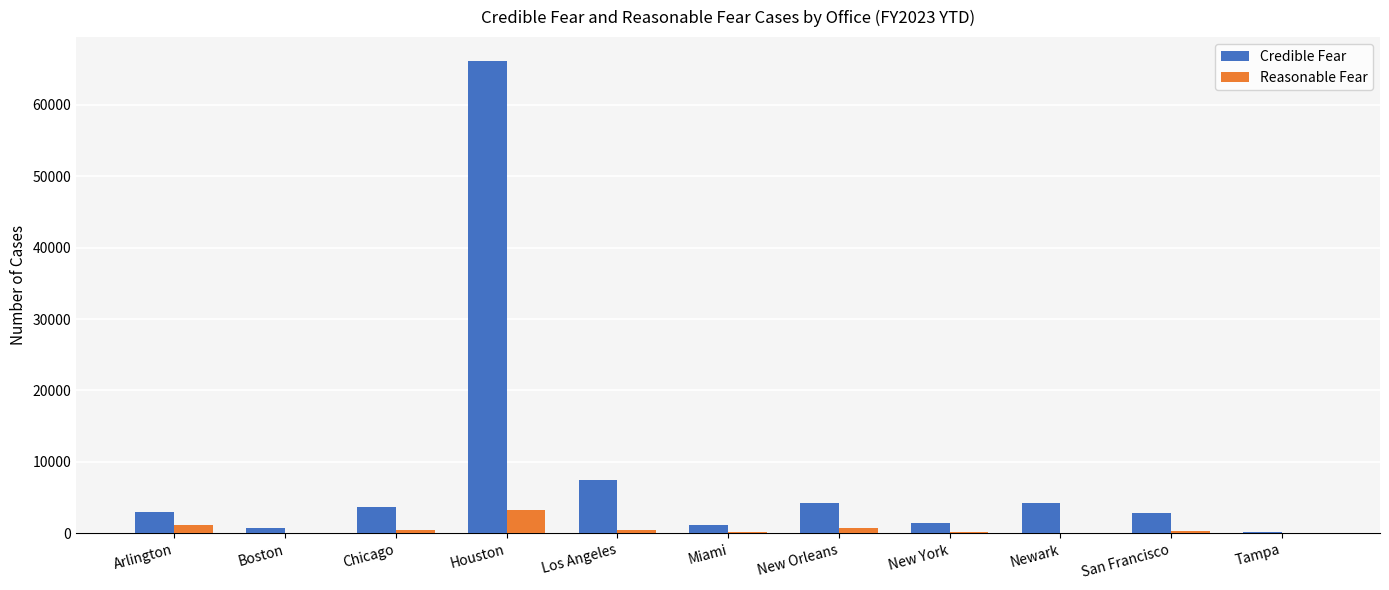

The Credible Fear series shows 1404 at New York. True or false?

True